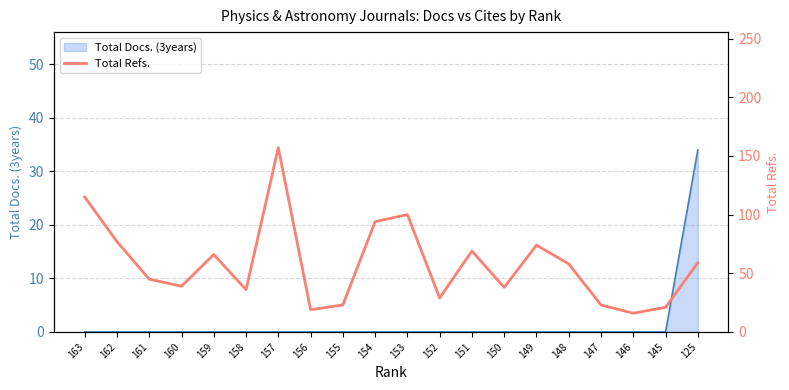

Reading left to right, transcribe all the data shown in this chart.

115	77	45	39	66	36	157	19	23	94	100	29	69	38	74	58	23	16	21	59